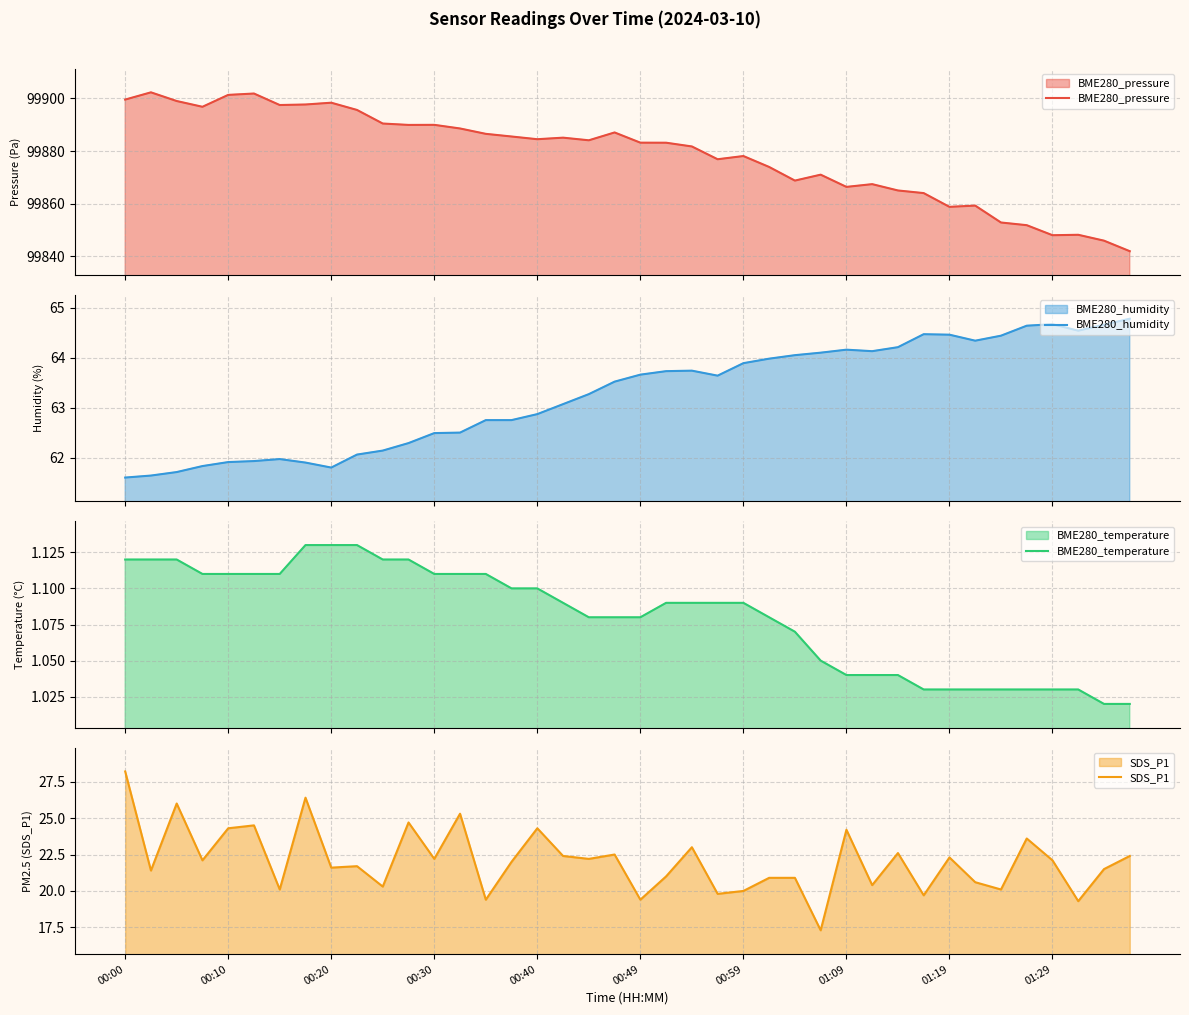

True or false: BME280_humidity and BME280_pressure cross at least once.

False